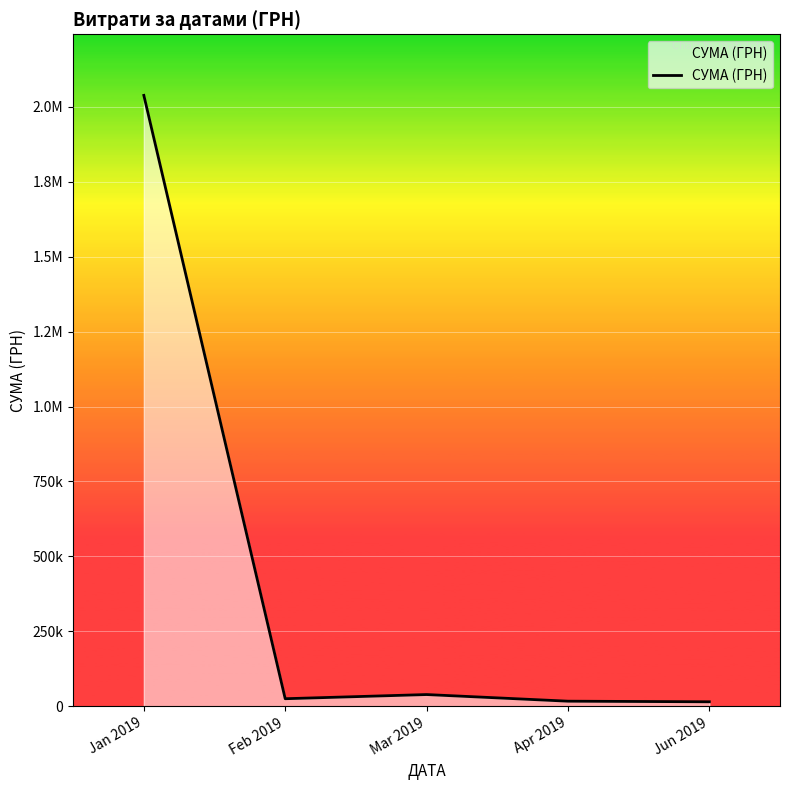

Rank the categories by value from lowest to highest.

Jun 2019, Apr 2019, Feb 2019, Mar 2019, Jan 2019